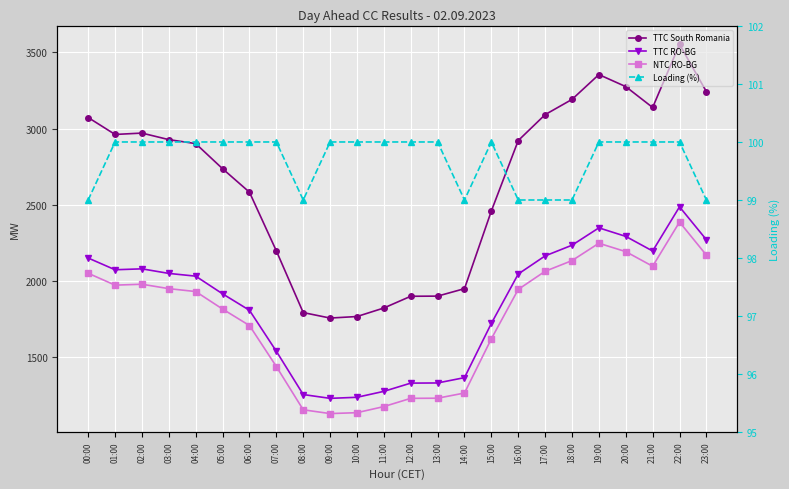

Reading left to right, extract all data points from this chart.

TTC South Romania: 00:00=3072	01:00=2961	02:00=2970	03:00=2927	04:00=2901	05:00=2736	06:00=2582	07:00=2197	08:00=1792	09:00=1756	10:00=1766	11:00=1822	12:00=1899	13:00=1900	14:00=1949	15:00=2459	16:00=2921	17:00=3091	18:00=3191	19:00=3354	20:00=3275	21:00=3138	22:00=3552	23:00=3242
TTC RO-BG: 00:00=2150	01:00=2073	02:00=2079	03:00=2049	04:00=2031	05:00=1915	06:00=1807	07:00=1538	08:00=1254	09:00=1229	10:00=1236	11:00=1275	12:00=1329	13:00=1330	14:00=1365	15:00=1721	16:00=2045	17:00=2164	18:00=2234	19:00=2348	20:00=2292	21:00=2196	22:00=2486	23:00=2270
NTC RO-BG: 00:00=2050	01:00=1972	02:00=1978	03:00=1949	04:00=1930	05:00=1815	06:00=1707	07:00=1438	08:00=1154	09:00=1129	10:00=1135	11:00=1175	12:00=1229	13:00=1230	14:00=1264	15:00=1620	16:00=1944	17:00=2063	18:00=2133	19:00=2247	20:00=2192	21:00=2096	22:00=2386	23:00=2169
Loading (%): 00:00=99	01:00=100	02:00=100	03:00=100	04:00=100	05:00=100	06:00=100	07:00=100	08:00=99	09:00=100	10:00=100	11:00=100	12:00=100	13:00=100	14:00=99	15:00=100	16:00=99	17:00=99	18:00=99	19:00=100	20:00=100	21:00=100	22:00=100	23:00=99